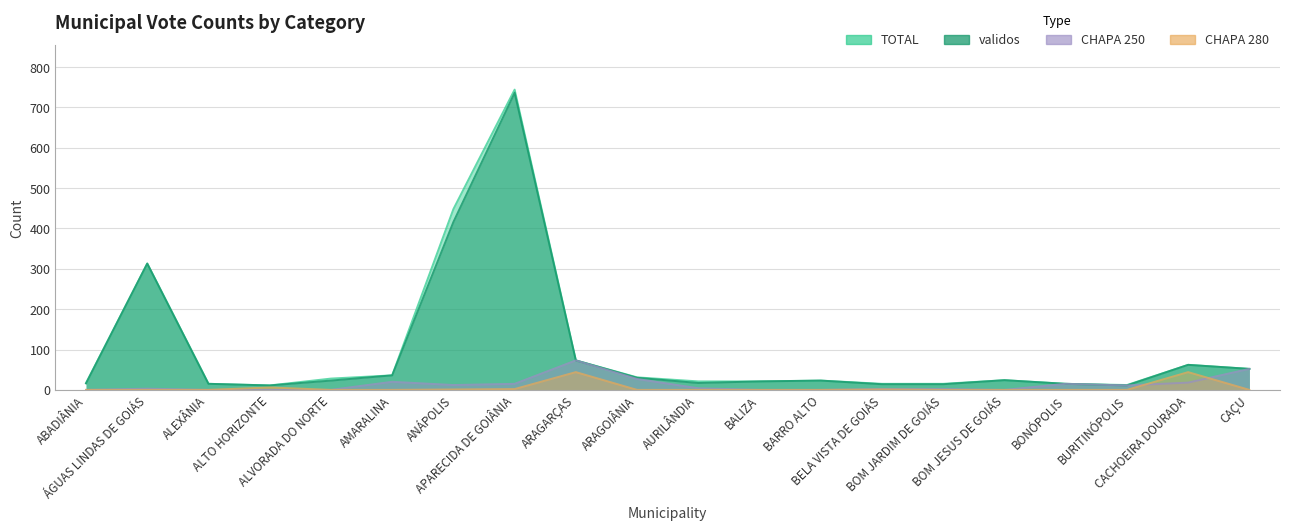

Count the number of data series in this chart.

4